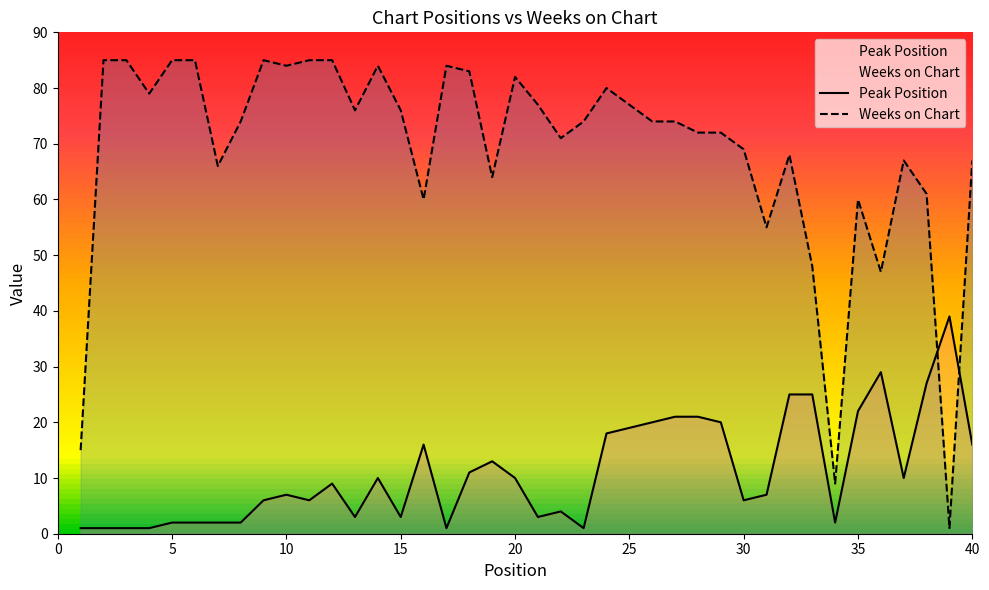

How many lines are shown in the chart?

2